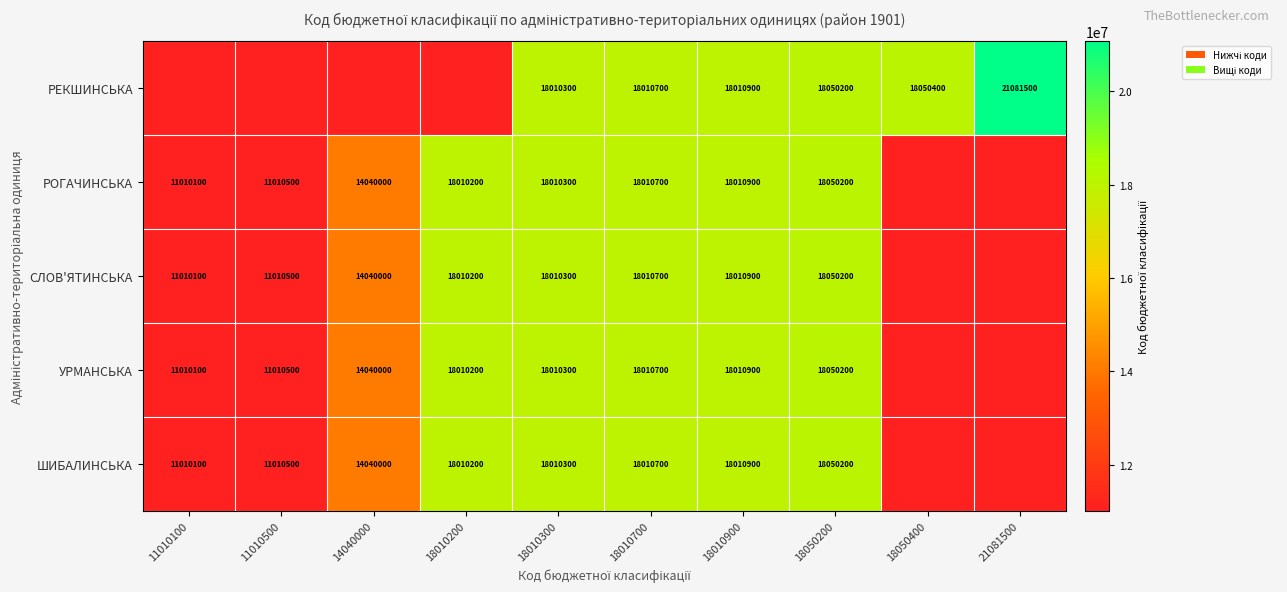

What is the sum of the ШИБАЛИНСЬКА values at 18010300 and 18050200?

36060500